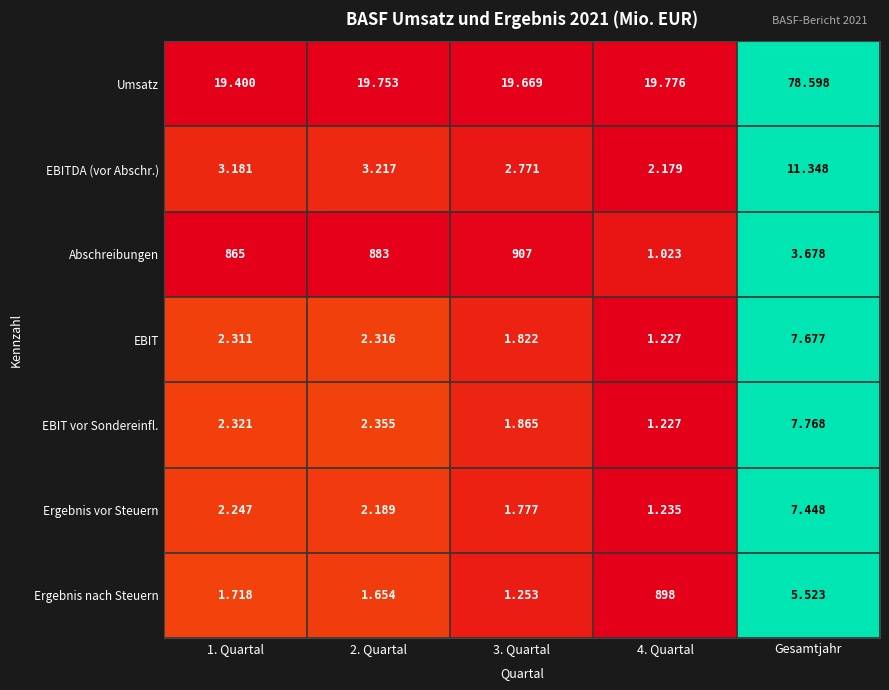

Is the value of Abschreibungen at 4. Quartal greater than the value of EBITDA (vor Abschr.) at 4. Quartal?

No